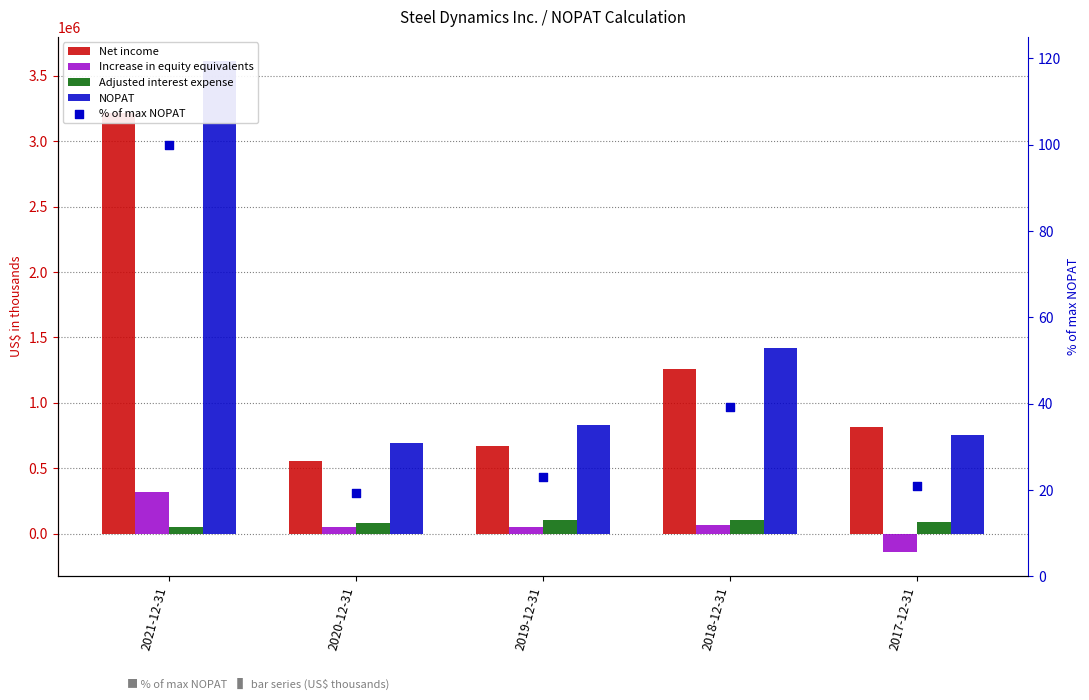

What are all the series names shown in the legend?

Net income, Increase in equity equivalents, Adjusted interest expense, NOPAT, % of max NOPAT